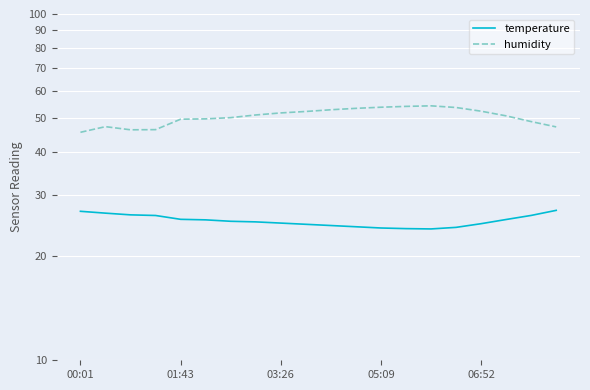

Where is humidity nearest to the value 49?

18